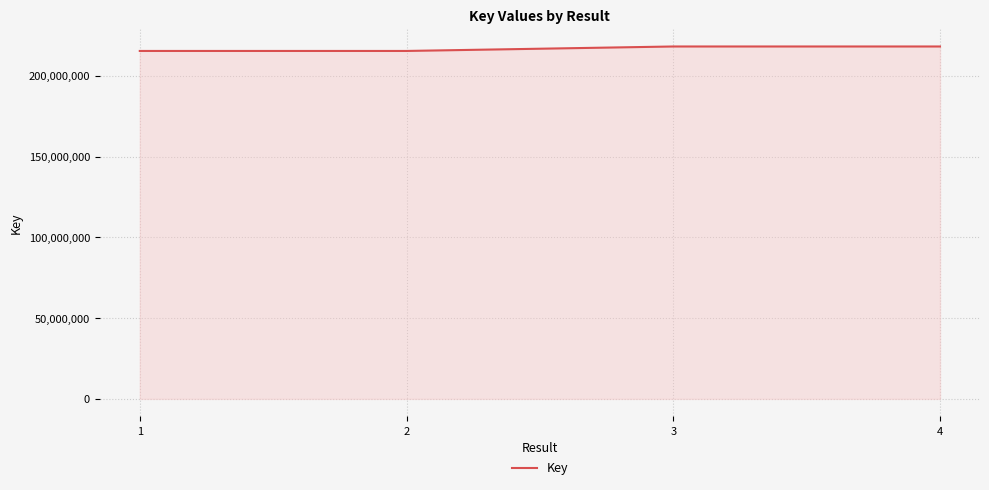

What is the minimum value shown in the chart?

215400025